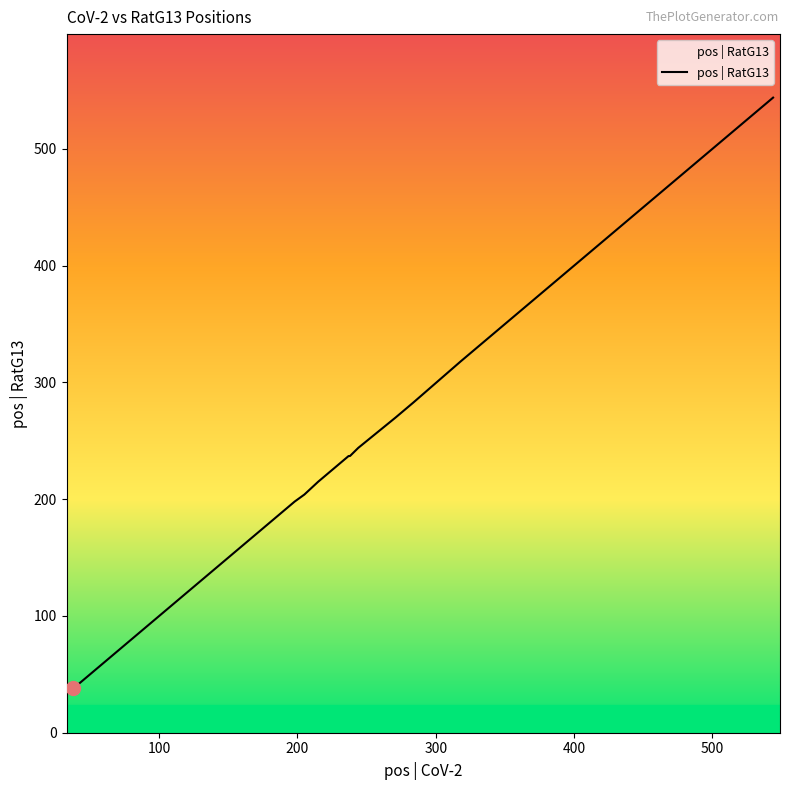

What is the minimum value shown in the chart?

38